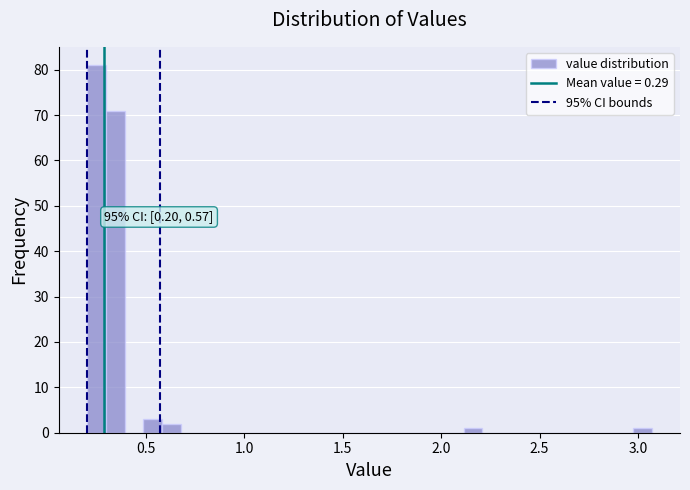

Read against the x-axis, roughly where is the centre of the tallest bar?

0.25